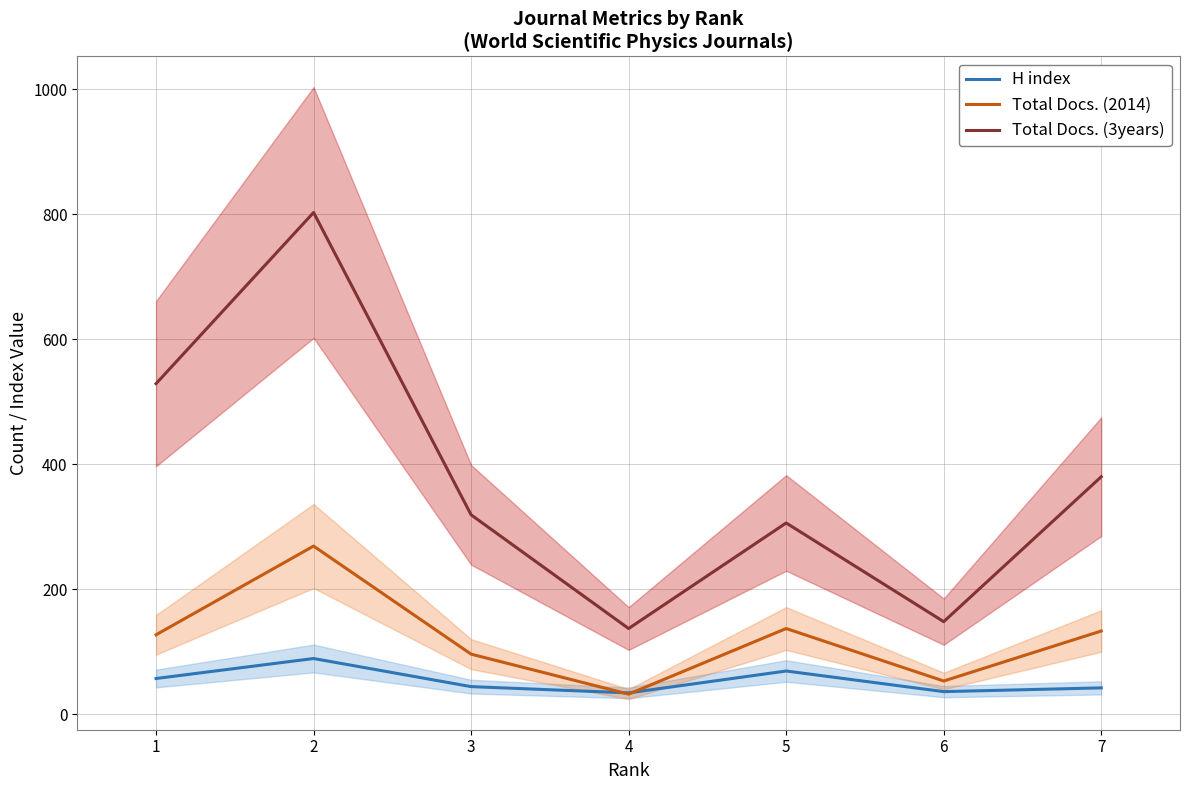

What is the difference between the highest and lowest values at 1?

472